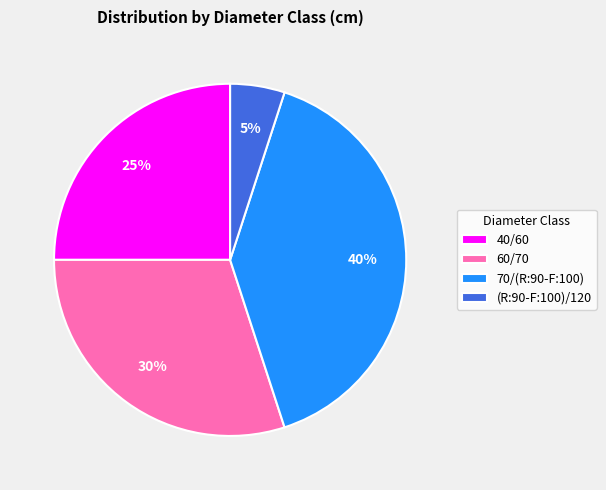

True or false: 60/70 accounts for 30% of the total.

True